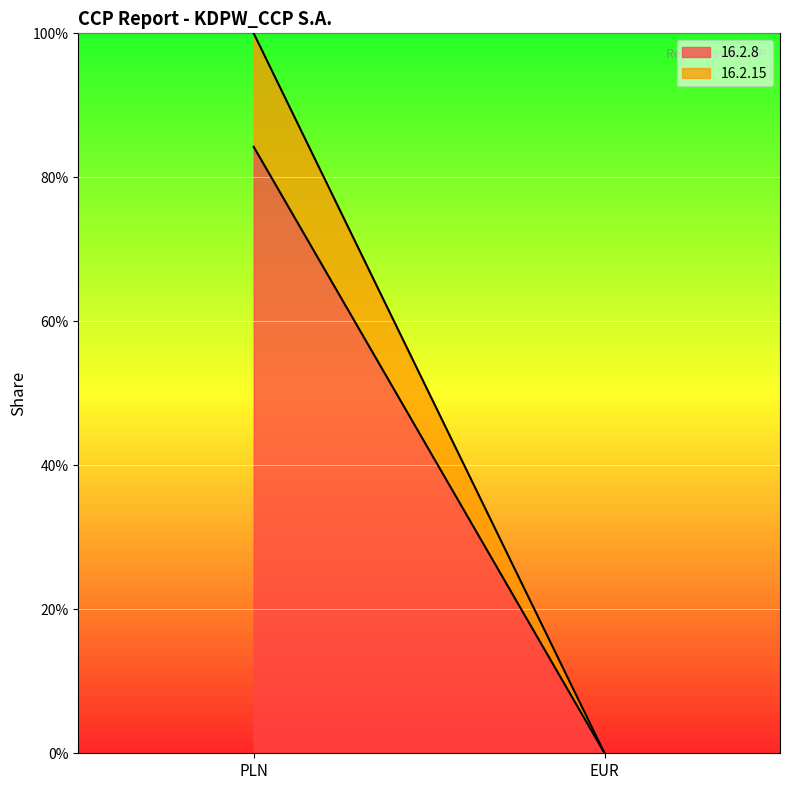

Which series has the largest range (max minus min)?

16.2.8